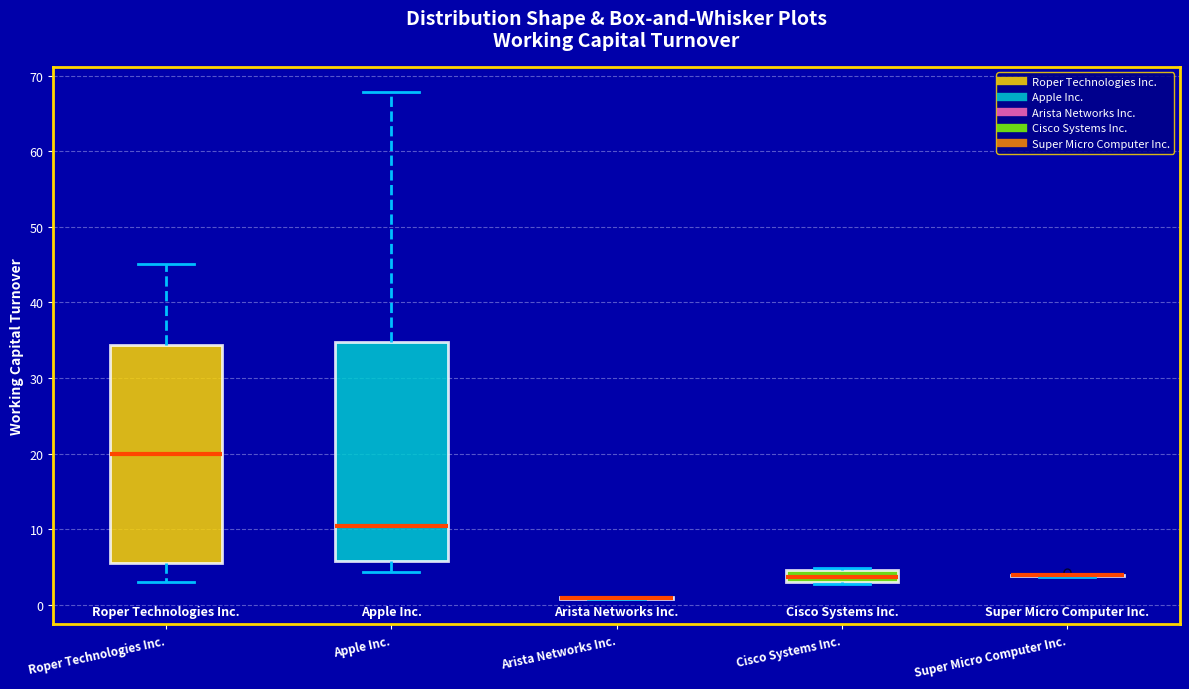

Reading left to right, read every box against the y-axis: the position of its median line, the range the box covers, and the ends of its whiskers. The values are not printed on the chart, so give them approximately, as read against the axis.

Roper Technologies Inc.: median 20, box 6 to 34, whiskers 3 to 45
Apple Inc.: median 10, box 6 to 35, whiskers 4 to 68
Arista Networks Inc.: box collapsed to a line at 1, whiskers 1 to 1
Cisco Systems Inc.: median 4, box 3 to 5, whiskers 3 (just below the box's lower edge) to 5
Super Micro Computer Inc.: box collapsed to a line at 4, whiskers 4 to 4